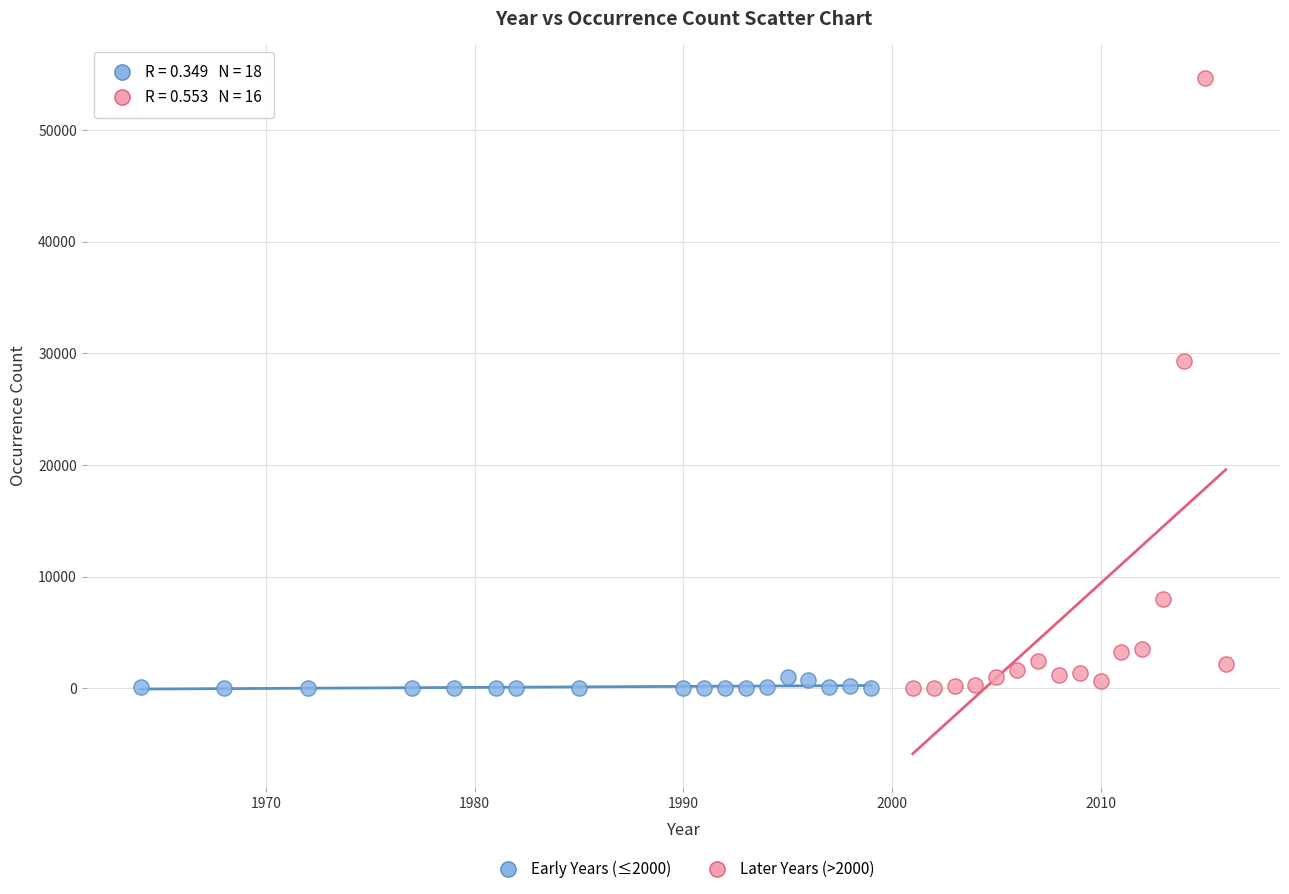

What are all the series names shown in the legend?

Early Years (≤2000), Later Years (>2000)